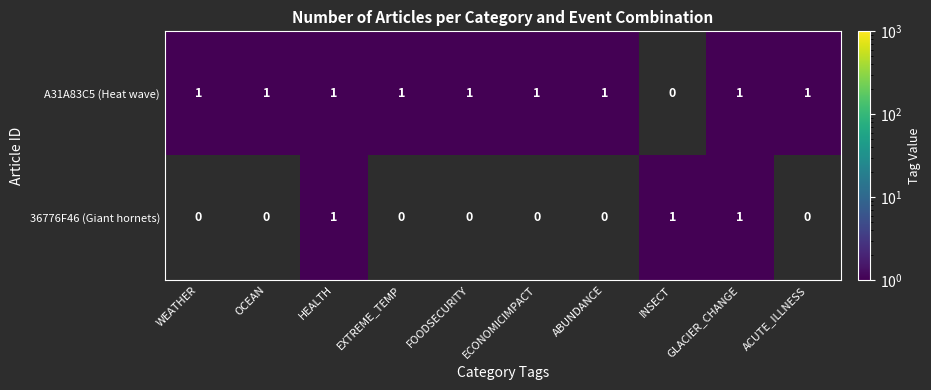

The value of A31A83C5 (Heat wave) at ECONOMICIMPACT is 1. True or false?

True